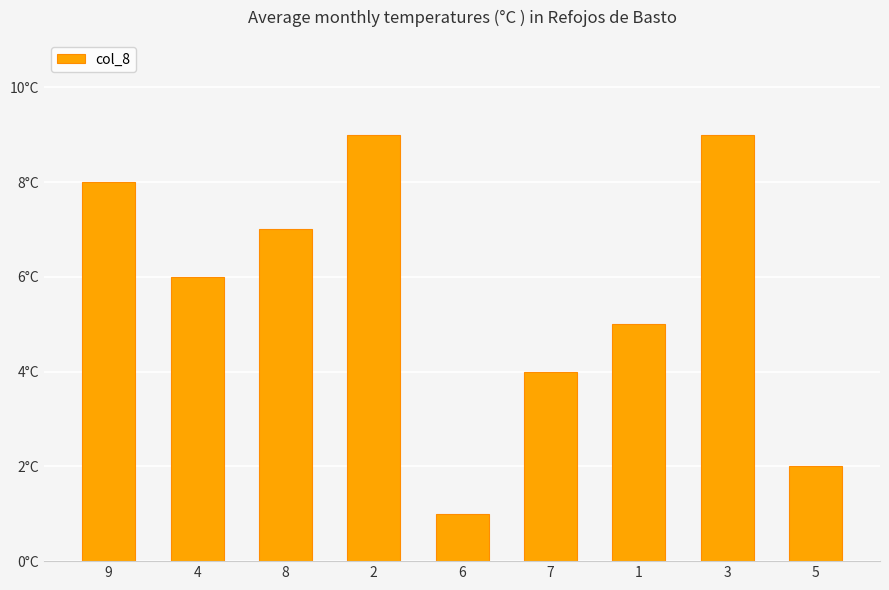

Where does the data first go above 6?

9